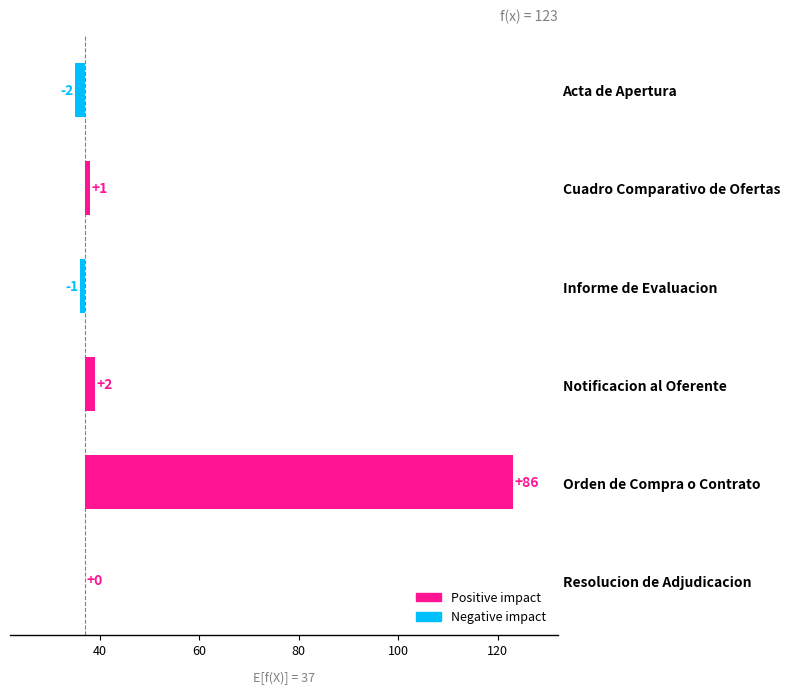

Is it true that the value at 100 is 86?

True